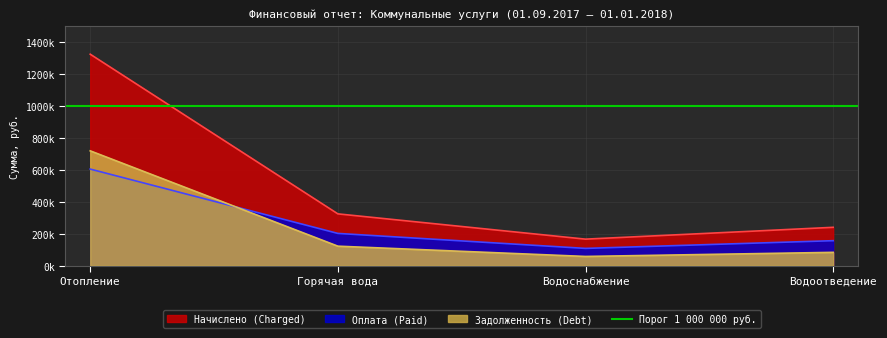

Reading left to right, extract all data points from this chart.

Начислено (Charged): 1323132.9	324339.7	166267.0	240241.8
Оплата (Paid): 604551.3	202093.2	108316.1	156628.2
Задолженность (Debt): 718581.5	122246.4	57950.9	83613.6